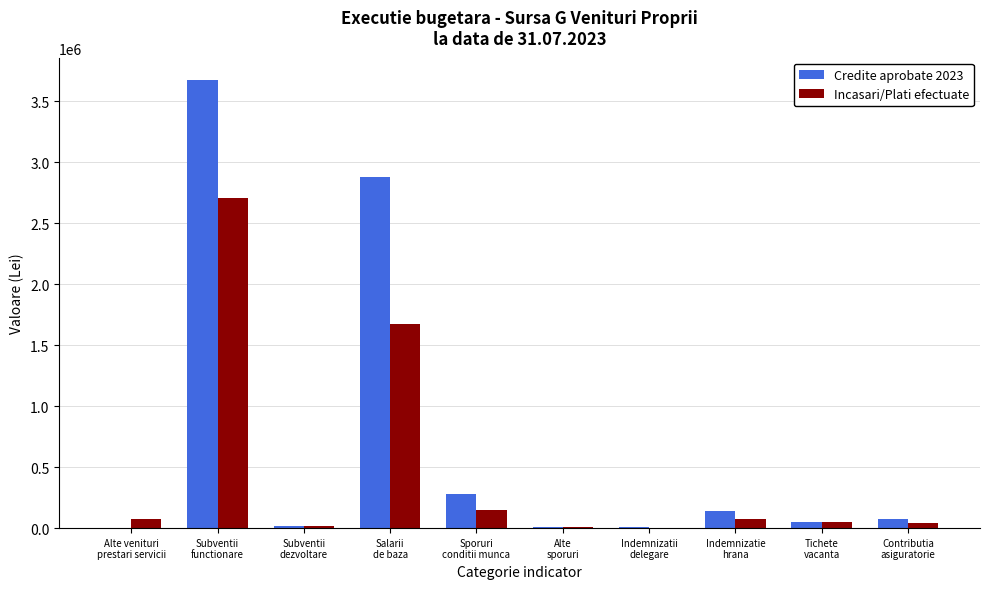

What is the sum of all Credite aprobate 2023 values?

7138500